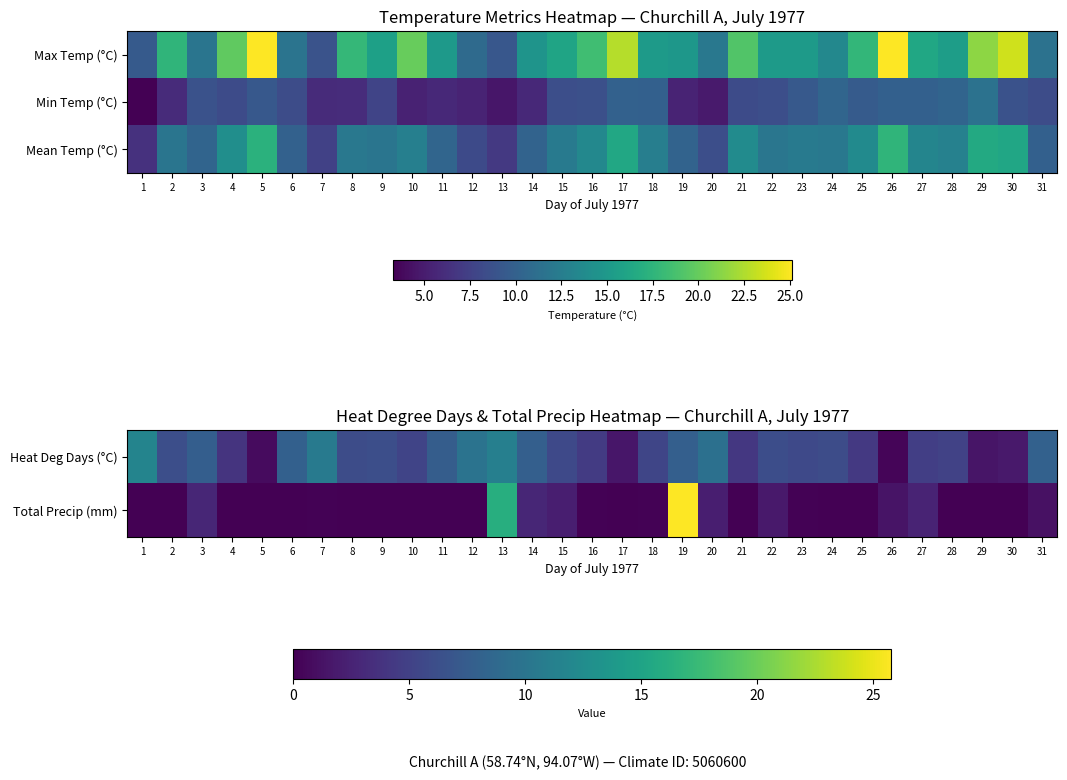

How many series are shown in this chart?

3